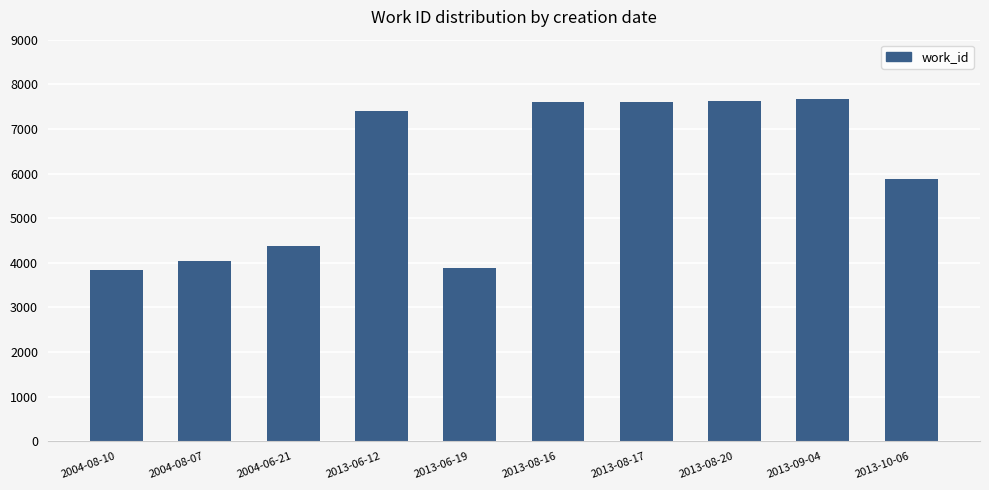

Does the chart contain any negative values?

No